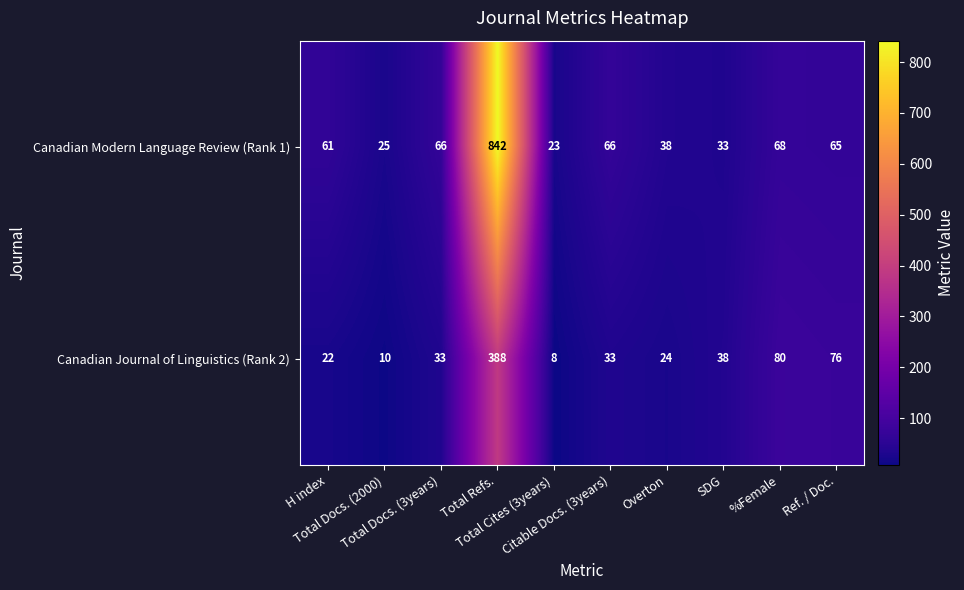

How many data points does each series have?

10